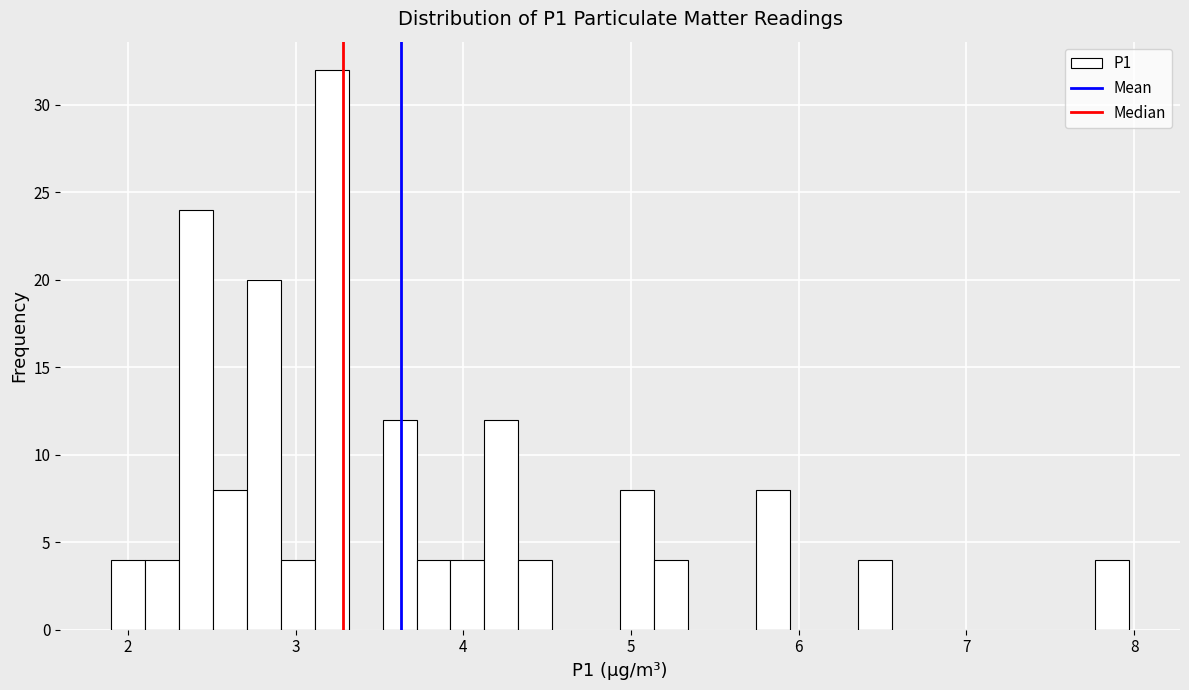

Around what value on the x-axis is the tallest bar? Give the approximate position of its centre, as read against the axis.

3.2